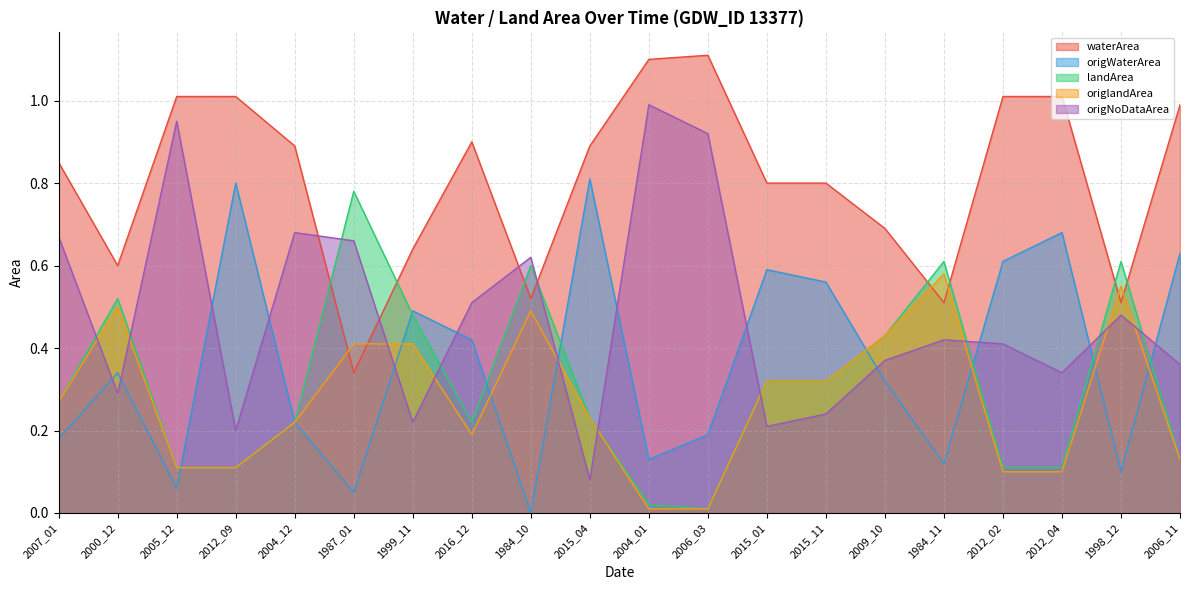

How many distinct data groups are displayed?

5